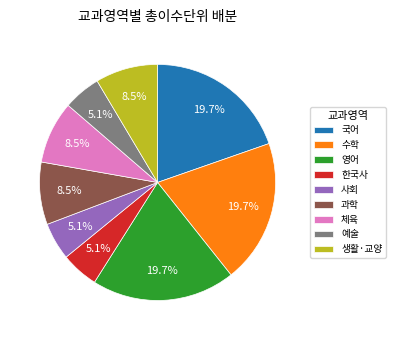

Between 한국사 and 과학, which is larger?

과학